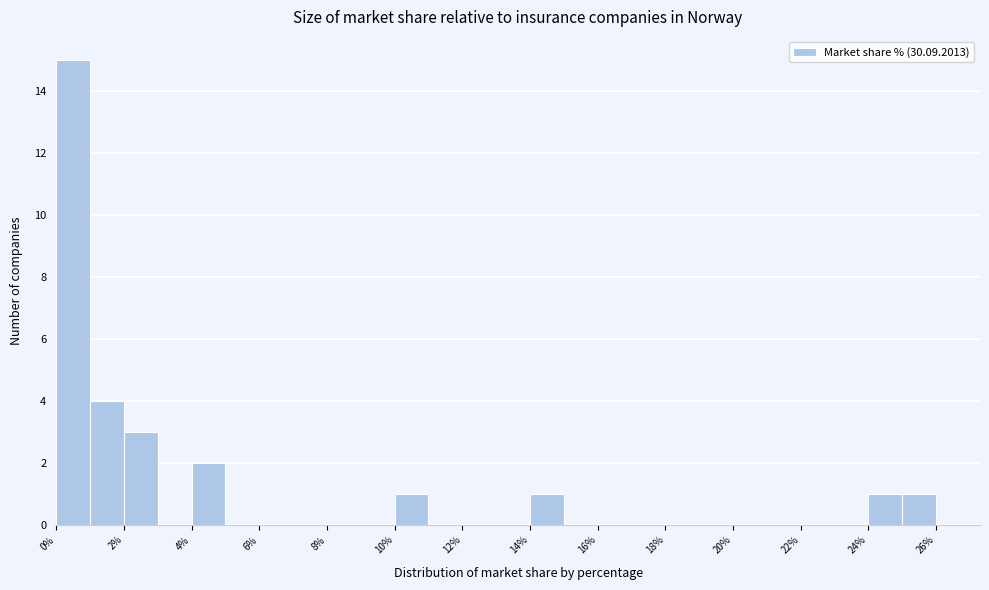

Reading left to right, list every bar in this chart as the range it spans on the x-axis followed by its height. The values are not printed on the chart, so give them approximately, as read against the axis.

0 to 1: 15
1 to 2: 4
2 to 3: 3
3 to 4: 0
4 to 5: 2
5 to 6: 0
6 to 7: 0
7 to 8: 0
8 to 9: 0
9 to 10: 0
10 to 11: 1
11 to 12: 0
12 to 13: 0
13 to 14: 0
14 to 15: 1
15 to 16: 0
16 to 17: 0
17 to 18: 0
18 to 19: 0
19 to 20: 0
20 to 21: 0
21 to 22: 0
22 to 23: 0
23 to 24: 0
24 to 25: 1
25 to 26: 1